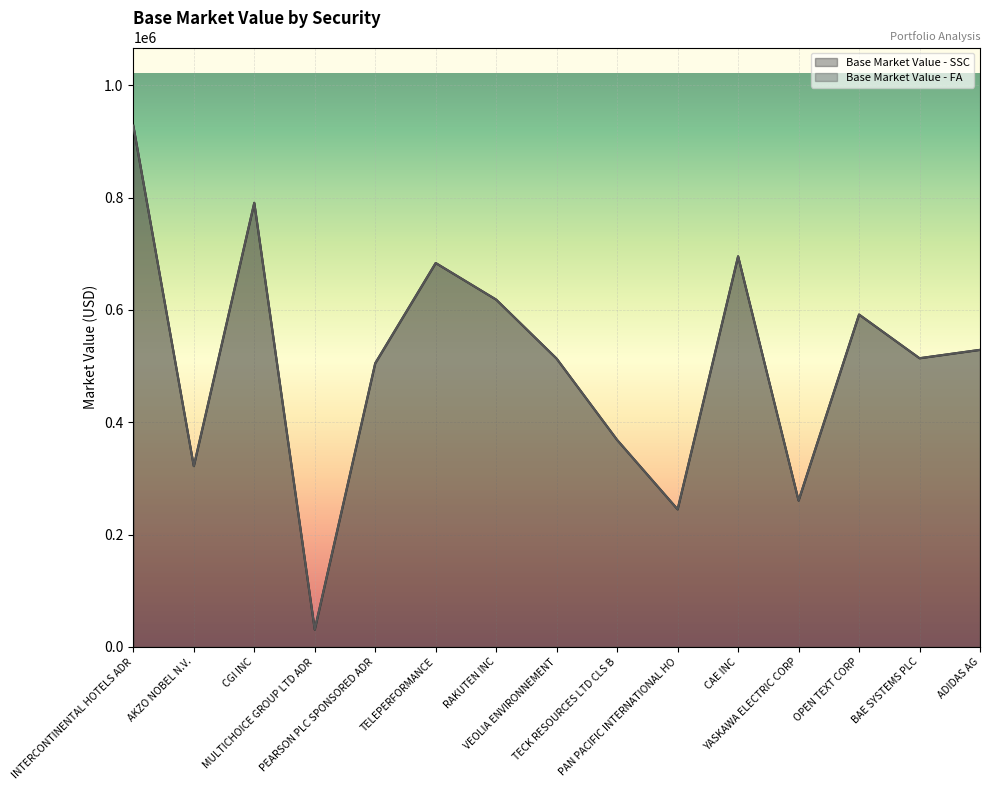

Rank the series at RAKUTEN INC from highest to lowest value.

Base Market Value - SSC, Base Market Value - FA